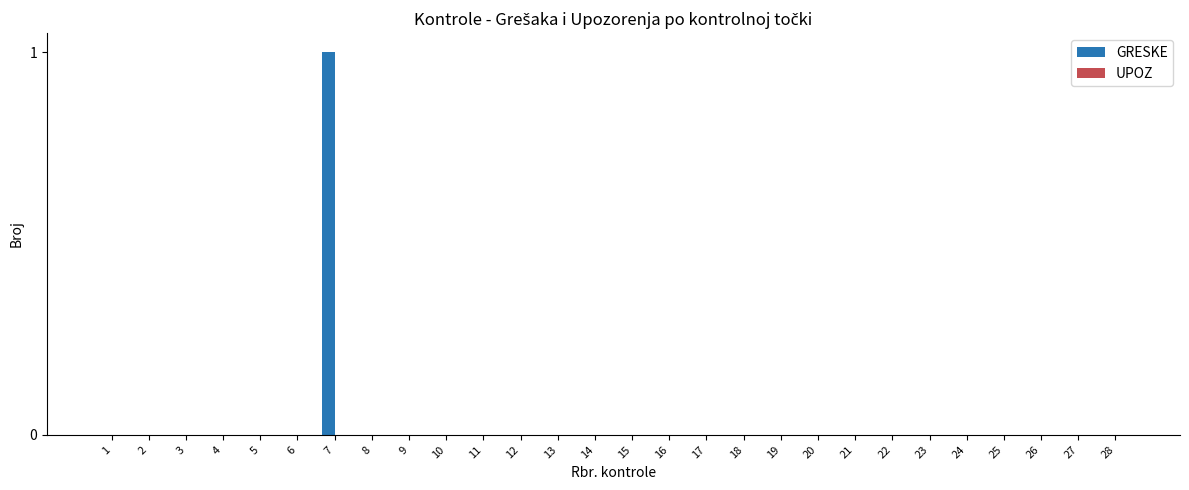

Are the bars horizontal?

No